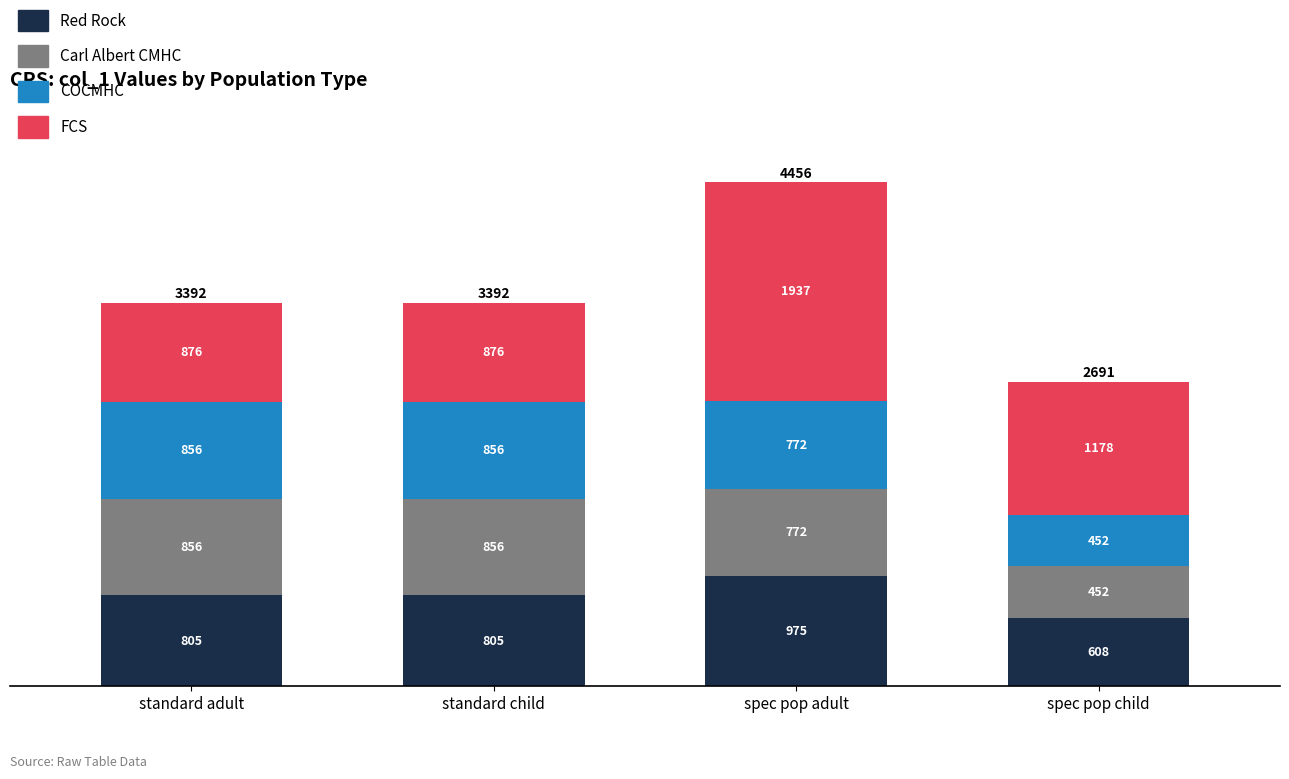

What value does the Red Rock series have at standard child?

804.6